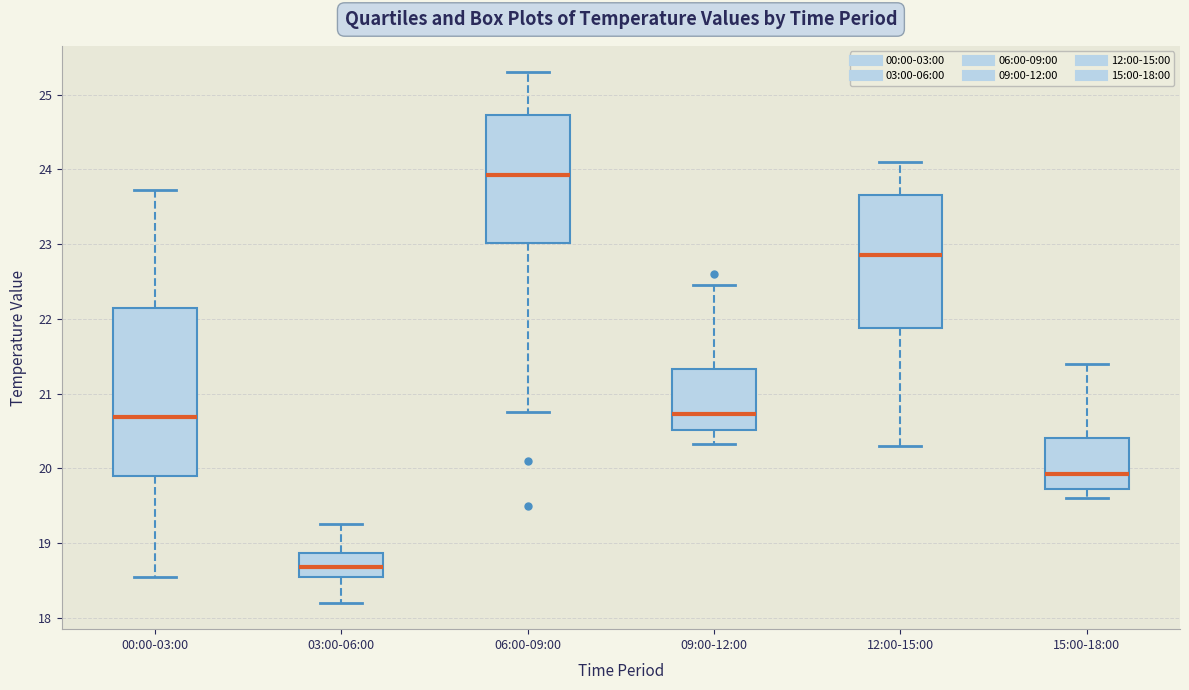

Reading left to right, transcribe this box plot: for each box, give where its median line is, the range the box spans, and where its two whiskers end, as read against the y-axis. The values are not printed on the chart, so give them approximately, as read against the axis.

00:00-03:00: median 20.7, box 19.9 to 22.1, whiskers 18.6 to 23.7
03:00-06:00: median 18.7, box 18.5 to 18.9, whiskers 18.2 to 19.3
06:00-09:00: median 23.9, box 23.0 to 24.7, whiskers 20.8 to 25.3
09:00-12:00: median 20.7, box 20.5 to 21.3, whiskers 20.3 to 22.5
12:00-15:00: median 22.9, box 21.9 to 23.7, whiskers 20.3 to 24.1
15:00-18:00: median 19.9, box 19.7 to 20.4, whiskers 19.6 to 21.4